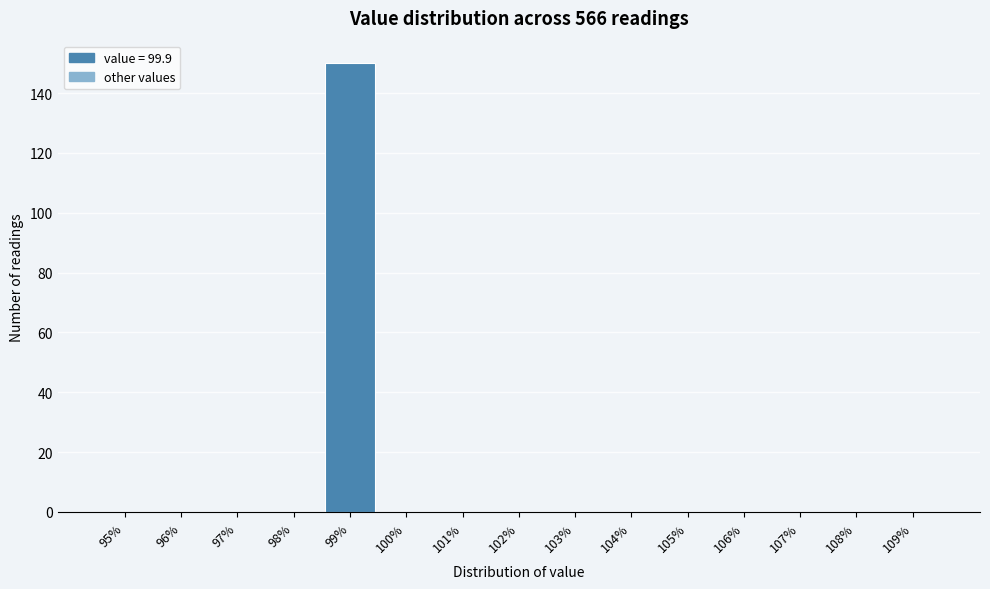

Reading left to right, extract all data points from this chart.

95%=0	96%=0	97%=0	98%=0	99%=150	100%=0	101%=0	102%=0	103%=0	104%=0	105%=0	106%=0	107%=0	108%=0	109%=0